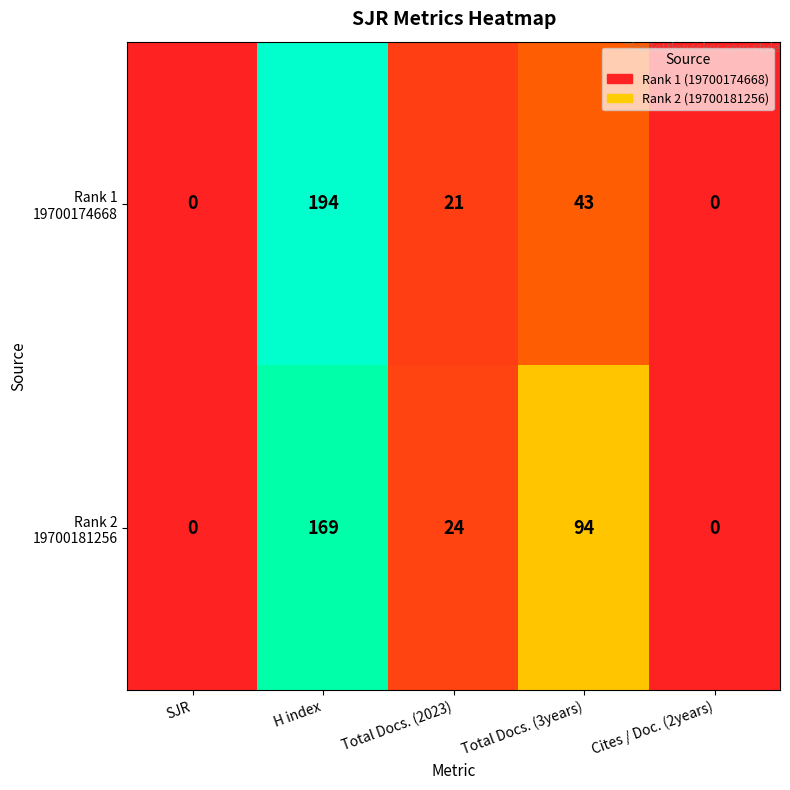

What is the total value across all series at H index?

363